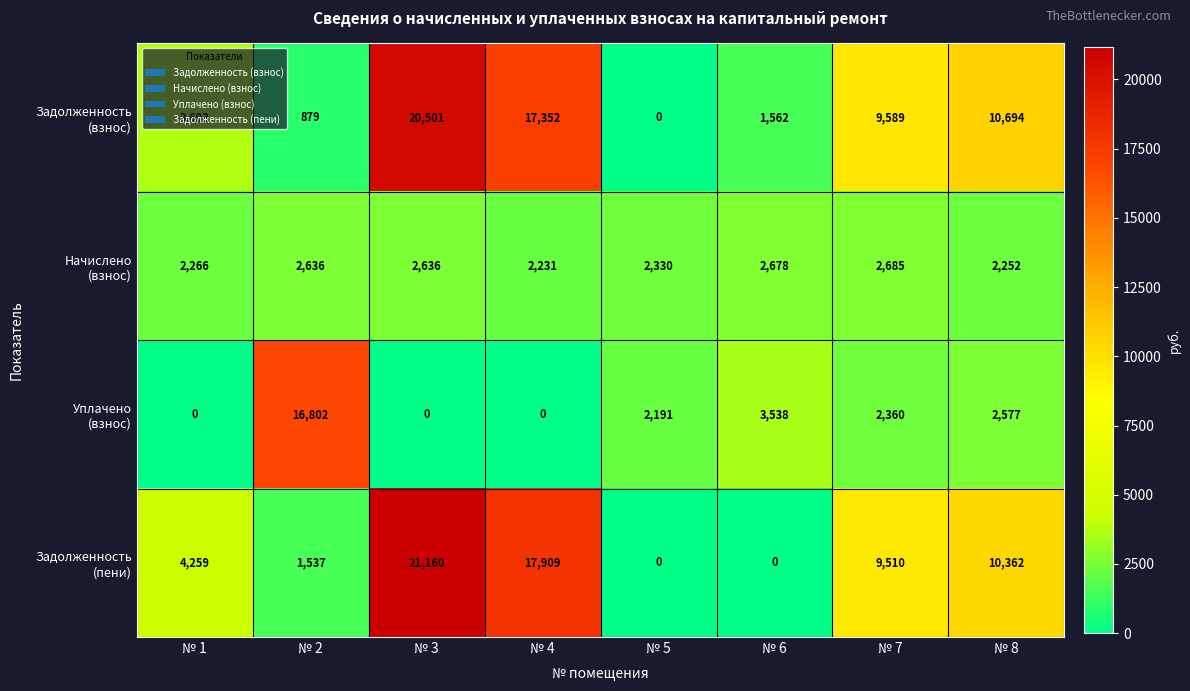

What is the total value across all series at № 3?

44297